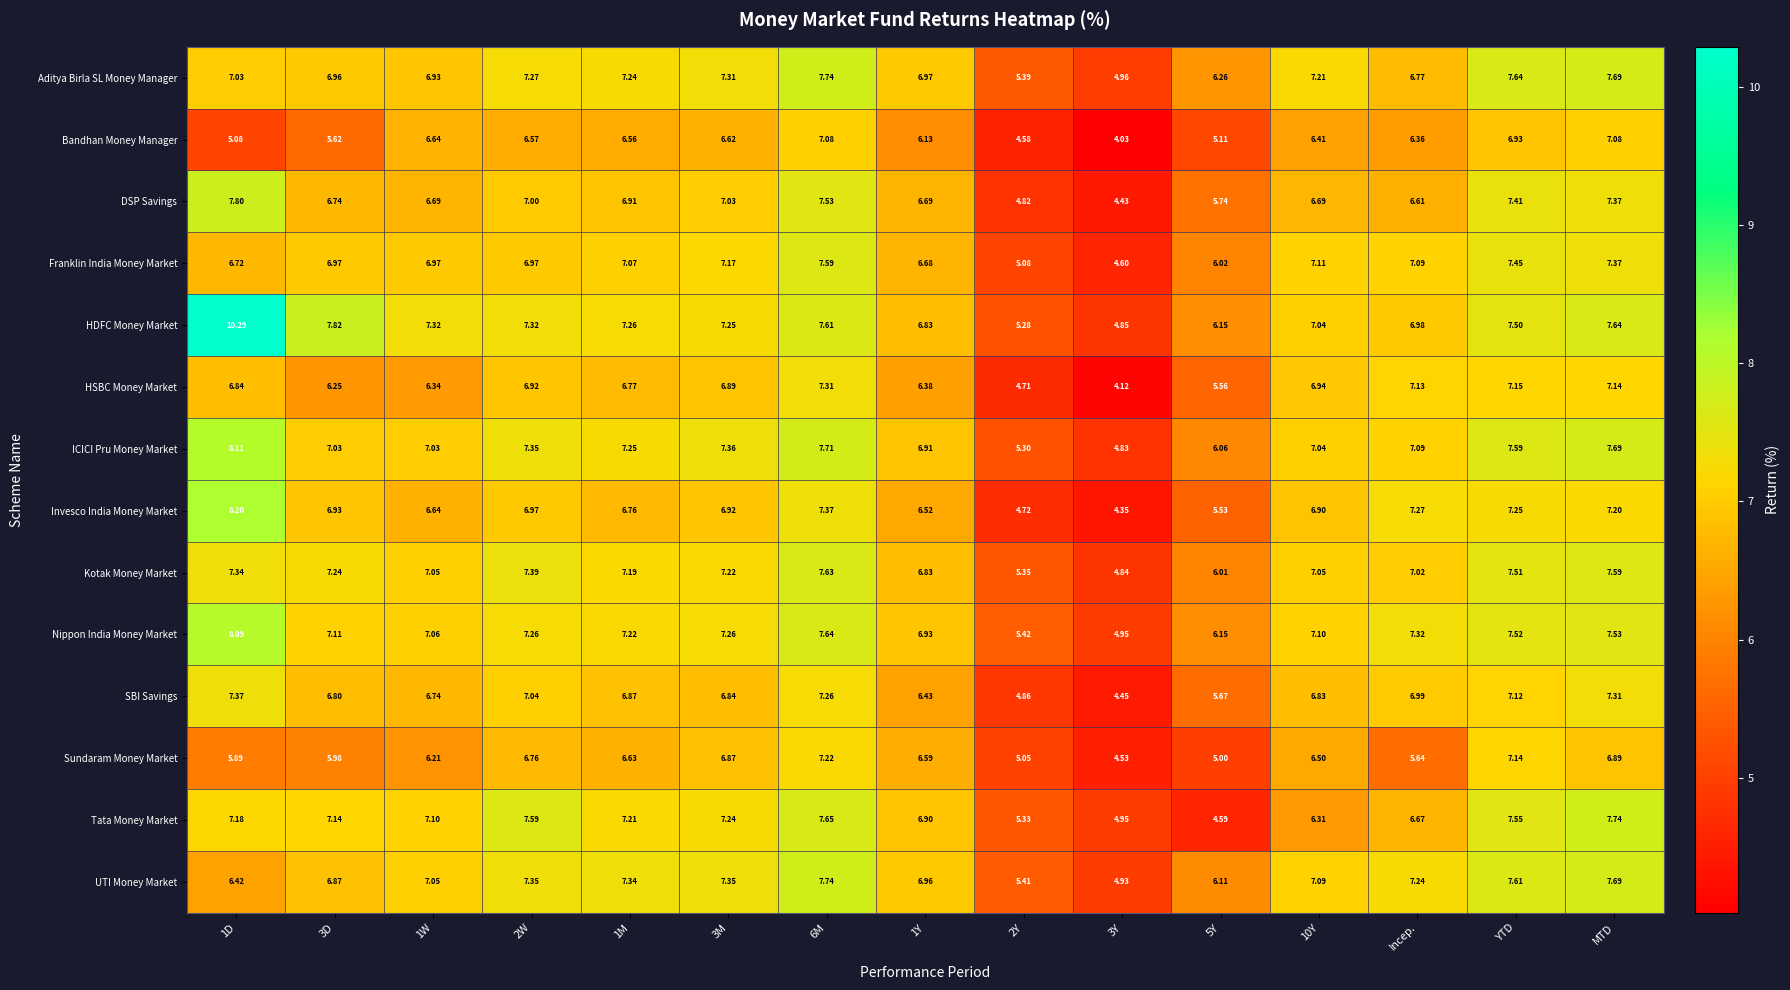

How many series are shown in this chart?

14